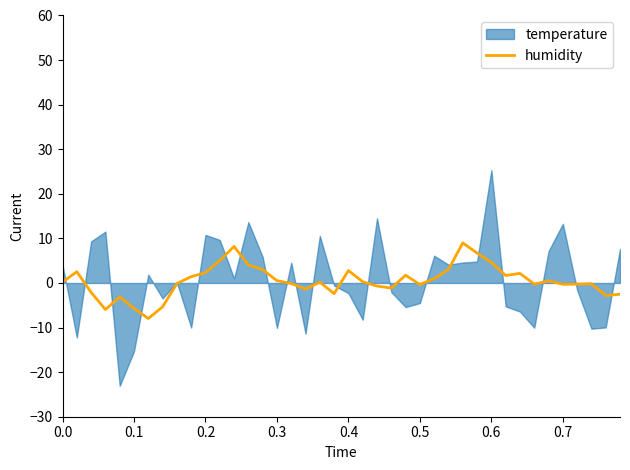

What is the lowest value of the humidity series?

-8.0